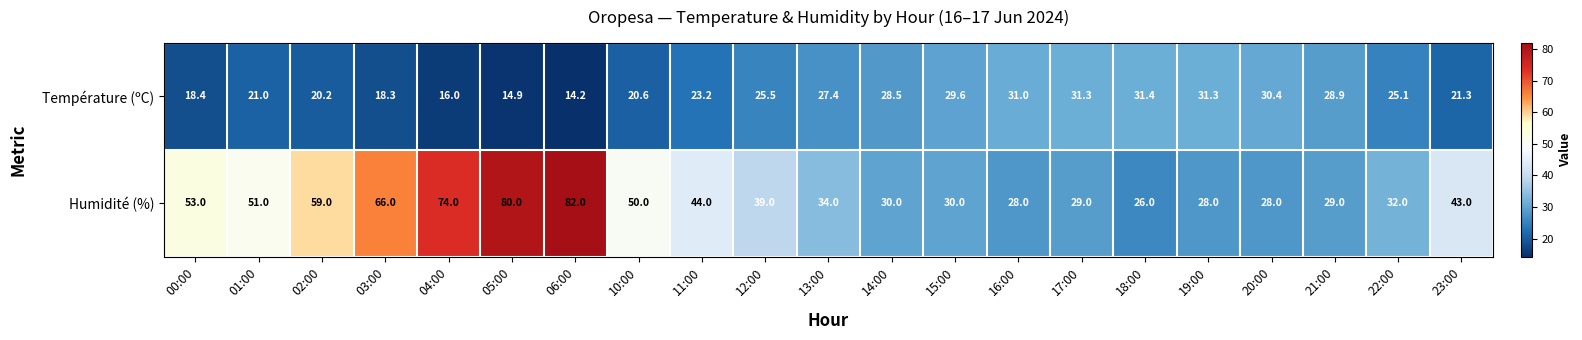

Rank the series by their maximum value, from highest to lowest.

Humidité (%), Température (ºC)